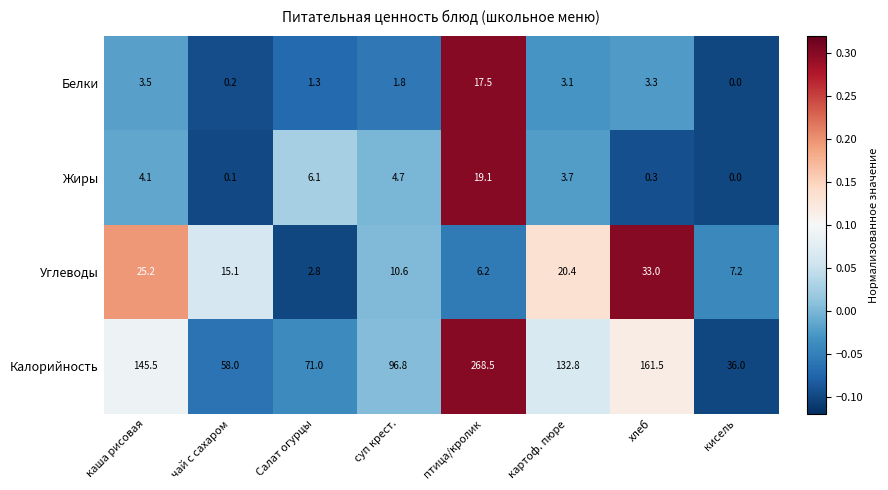

The value of Калорийность at каша рисовая is 145.5. True or false?

True